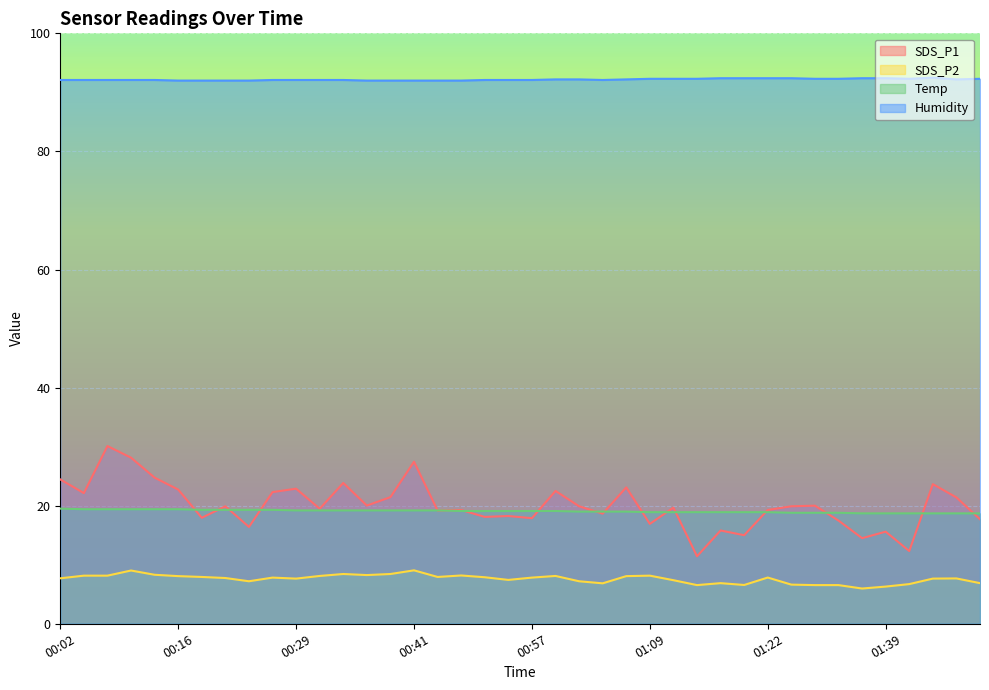

True or false: SDS_P1 and SDS_P2 intersect in this chart.

False